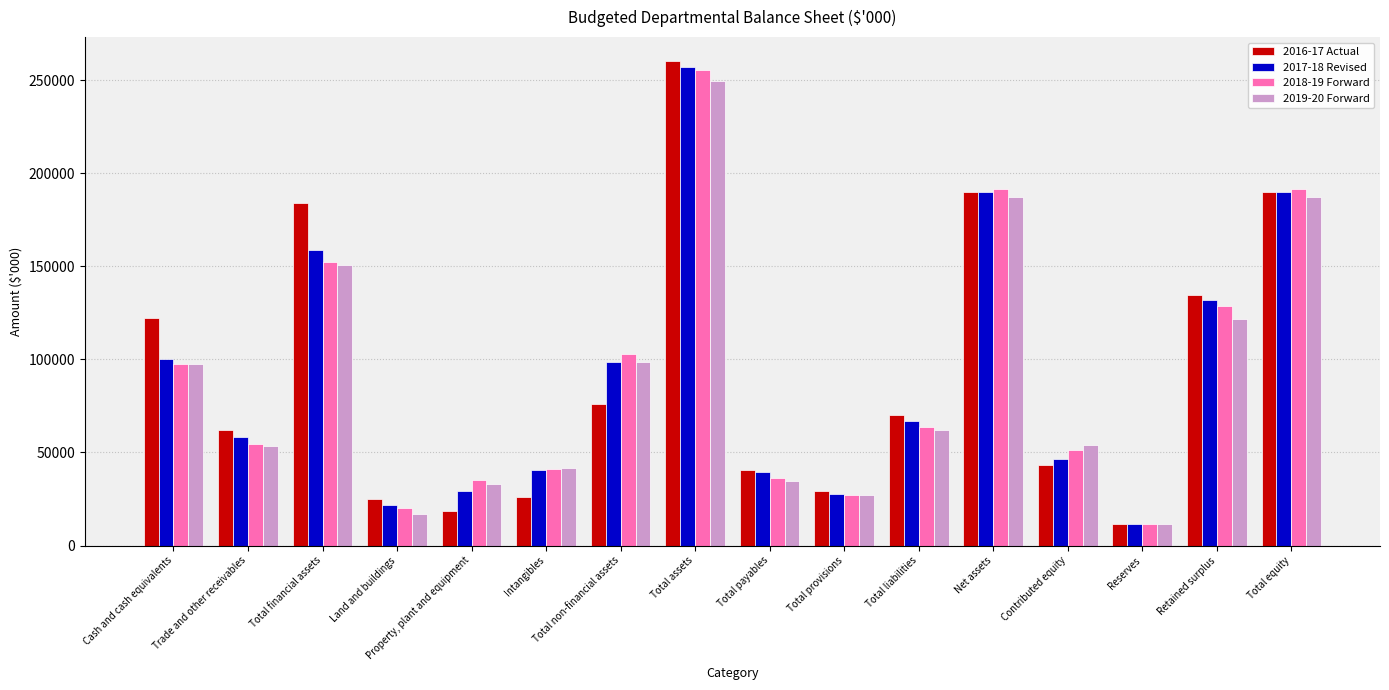

At how many categories does at least one series exceed 150708?

4